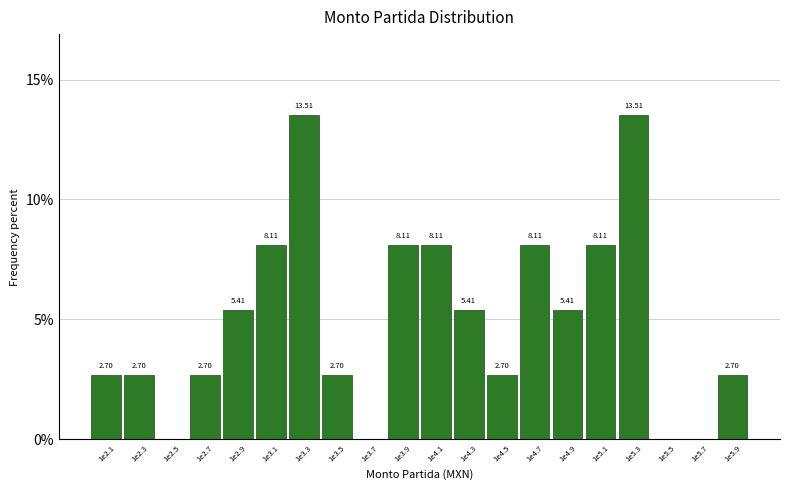

What is the sum of all values?

100.0